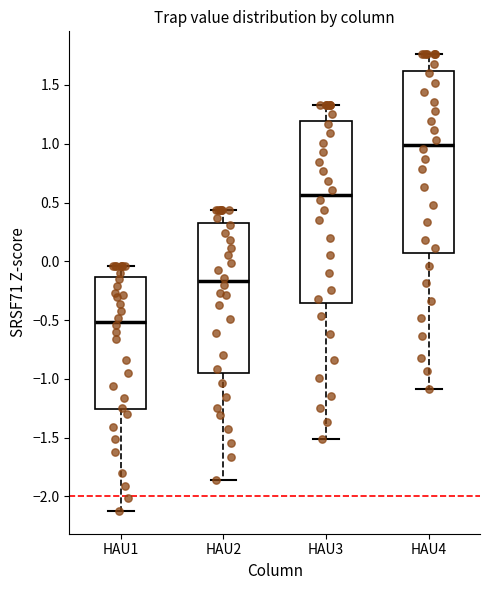

Which box has the lowest median line?

HAU1